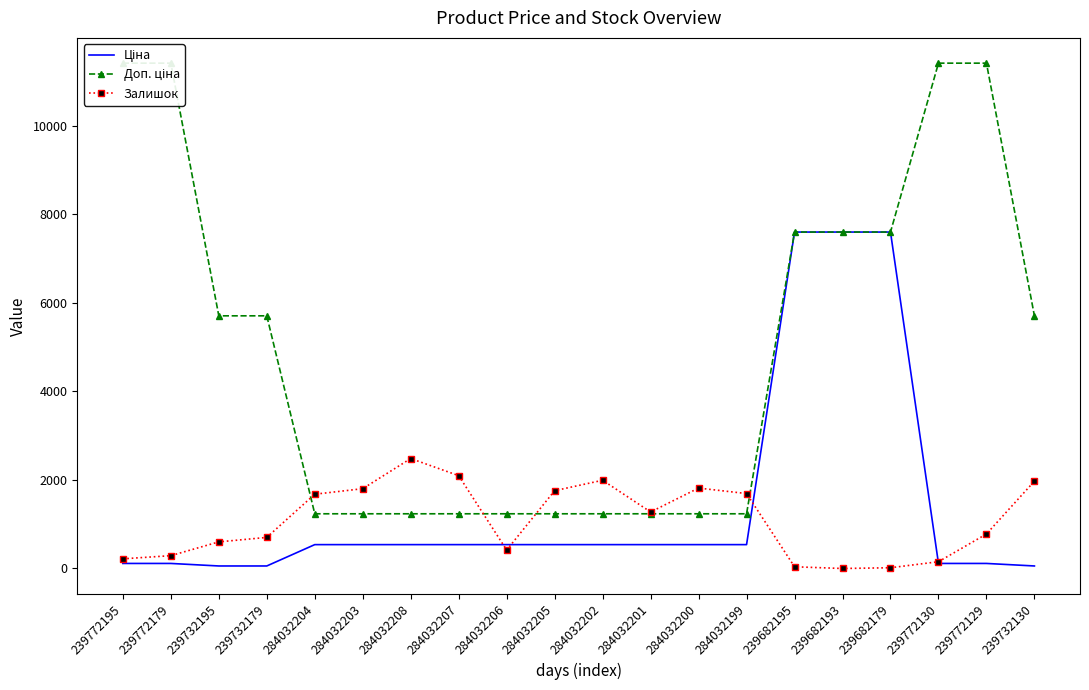

True or false: Ціна has a value of 100.0 at 239732179.

False